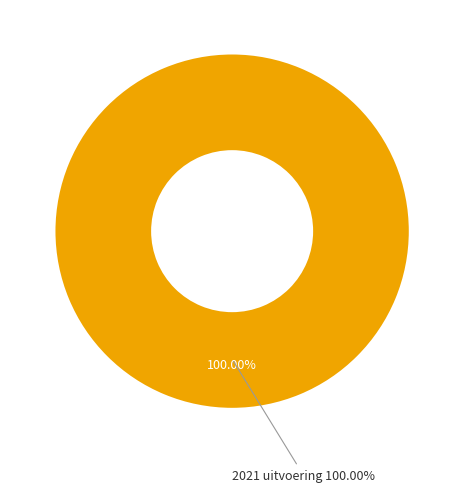

Between 2022 uitvoering and 2021 uitvoering, which is larger?

2021 uitvoering